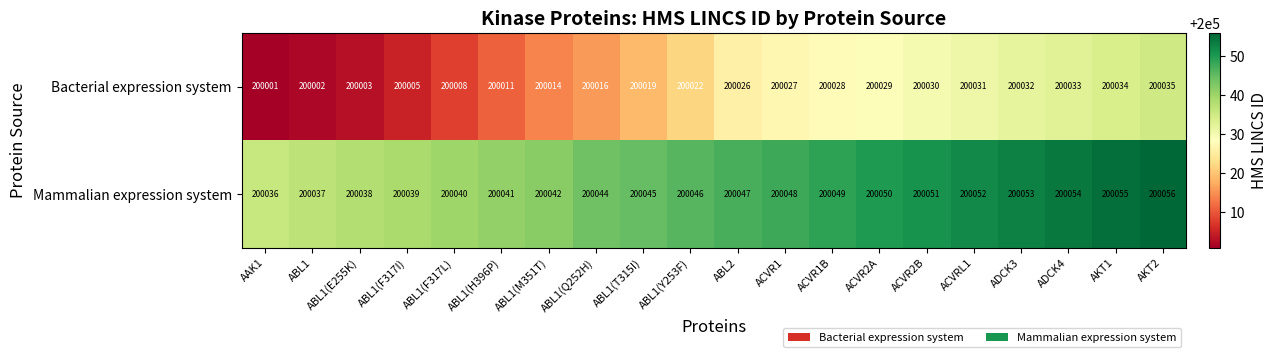

Which label corresponds to the largest value in the chart?

AKT2